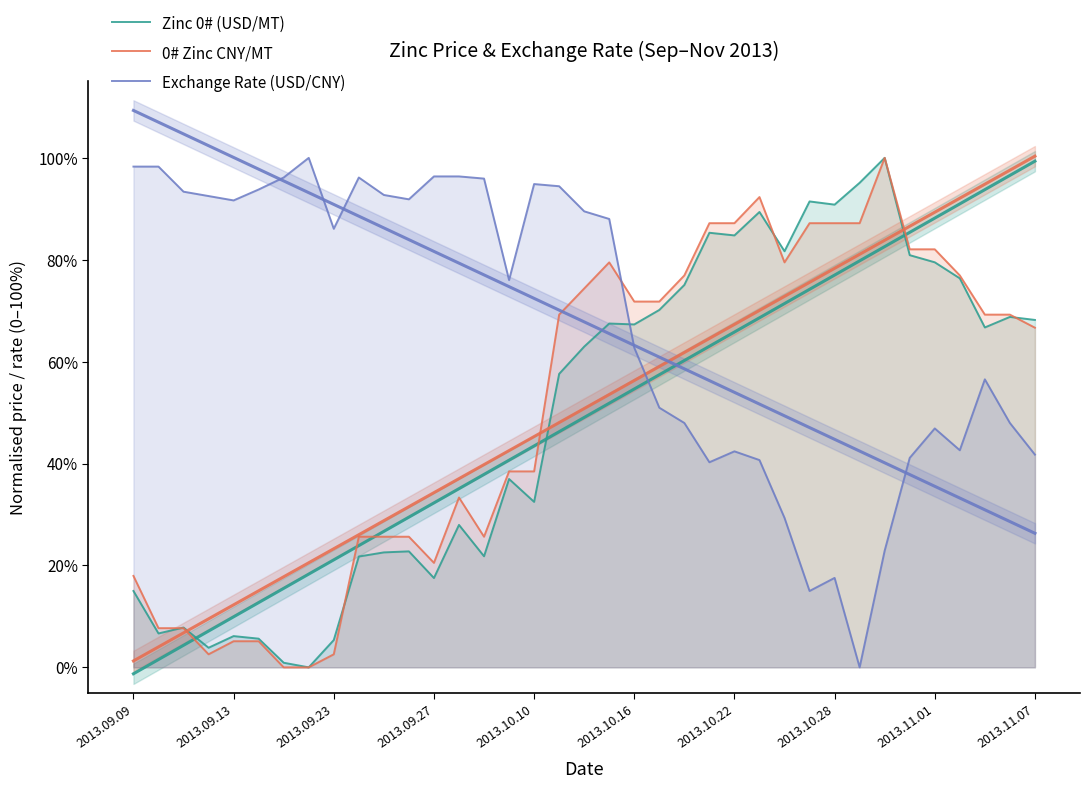

What is the average value of the Exchange Rate (USD/CNY) series?

0.7